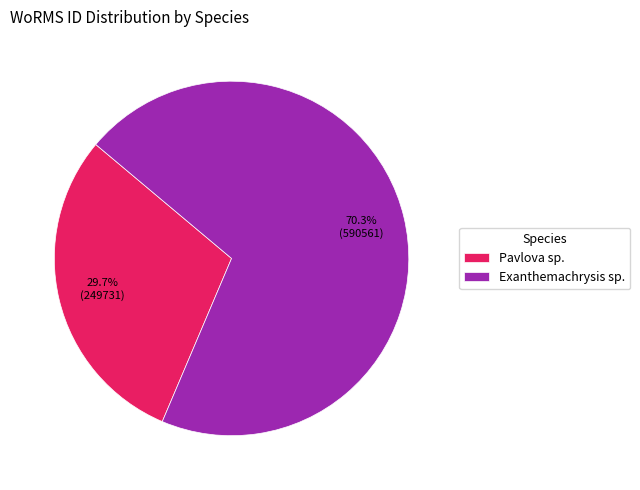

To the nearest percent, what is the difference between the Exanthemachrysis sp. and Pavlova sp. slice percentages?

41%